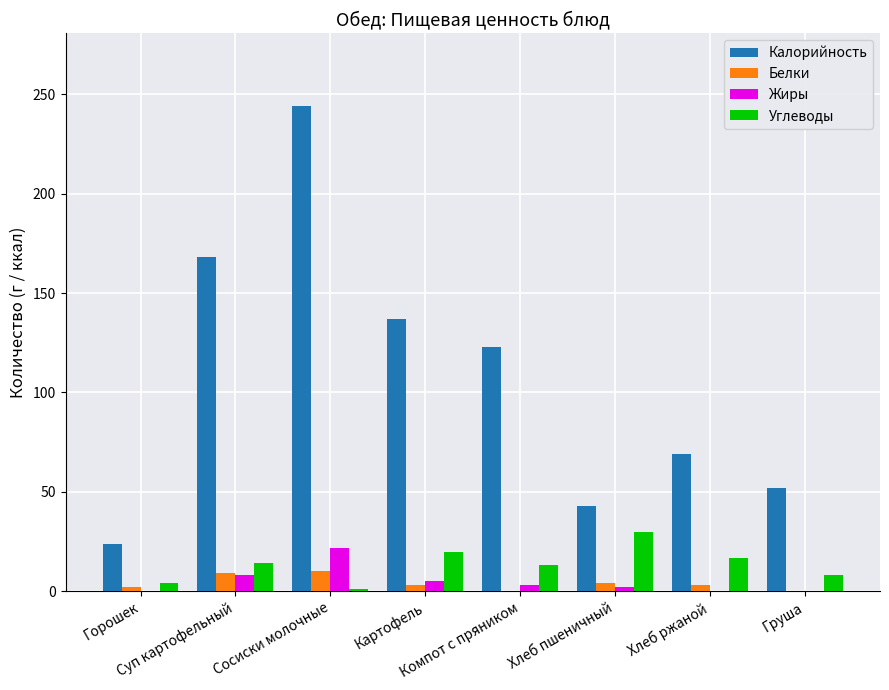

True or false: Жиры has a value of 2 at Хлеб пшеничный.

True